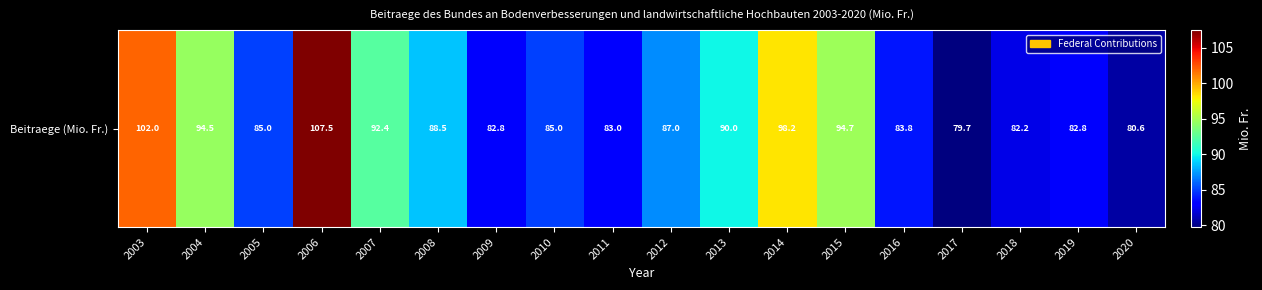

Reading right to left, transcribe all the data shown in this chart.

80.6	82.8	82.2	79.7	83.8	94.7	98.2	90.0	87.0	83.0	85.0	82.8	88.5	92.4	107.5	85.0	94.5	102.0